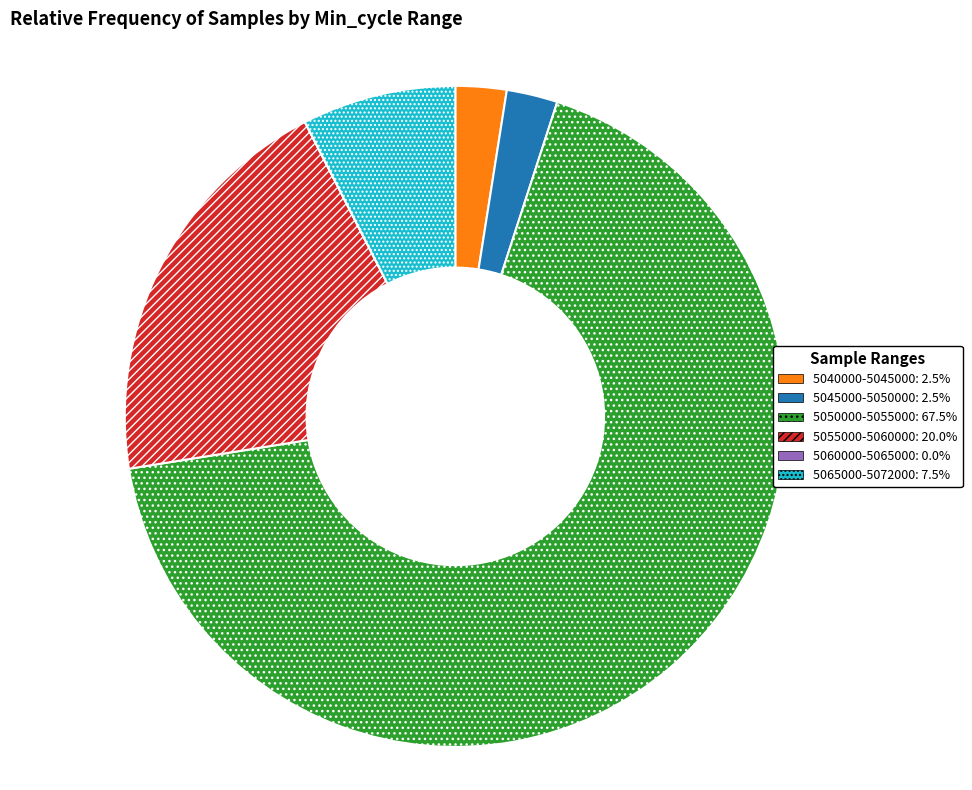

Approximately how many times larger is the value at 5045000-5050000: 2.5% compared to 5040000-5045000: 2.5%?

1.0